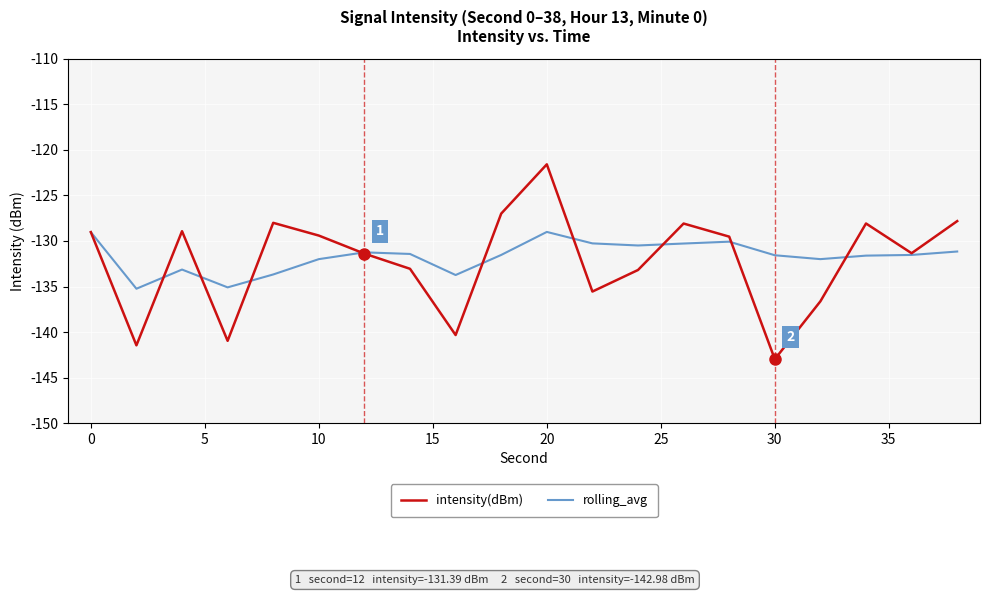

List the series in order of their peak value, lowest first.

rolling_avg, intensity(dBm)